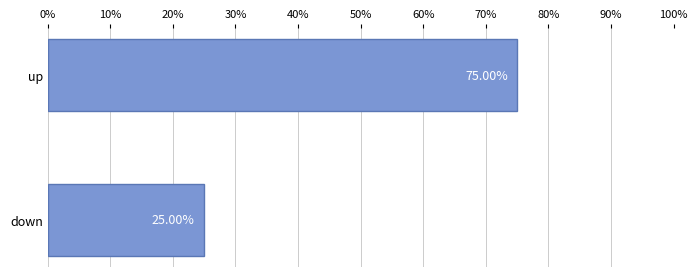

Count the number of categories in the chart.

2